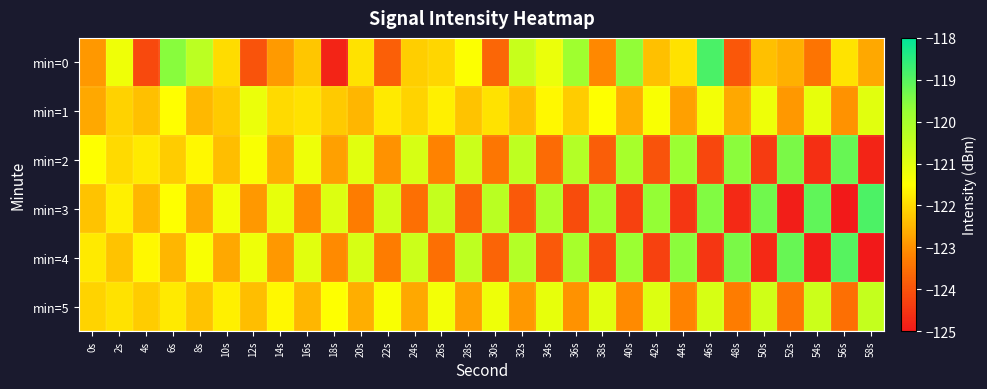

At which category is the sum across all series the highest?

6s